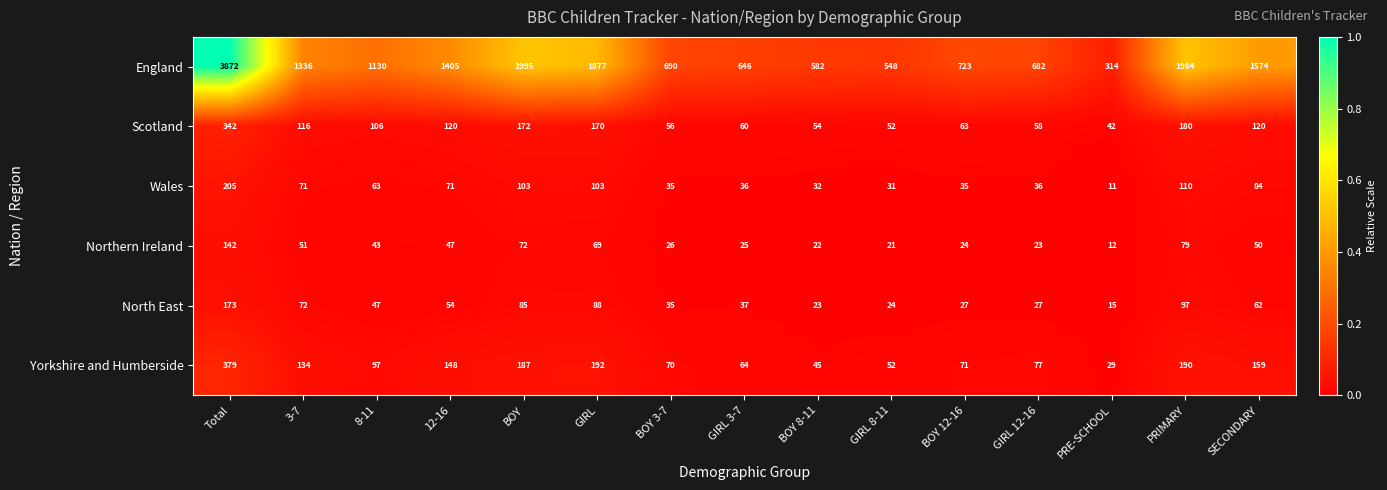

Is the value of North East at GIRL 3-7 greater than the value of Yorkshire and Humberside at BOY 12-16?

No